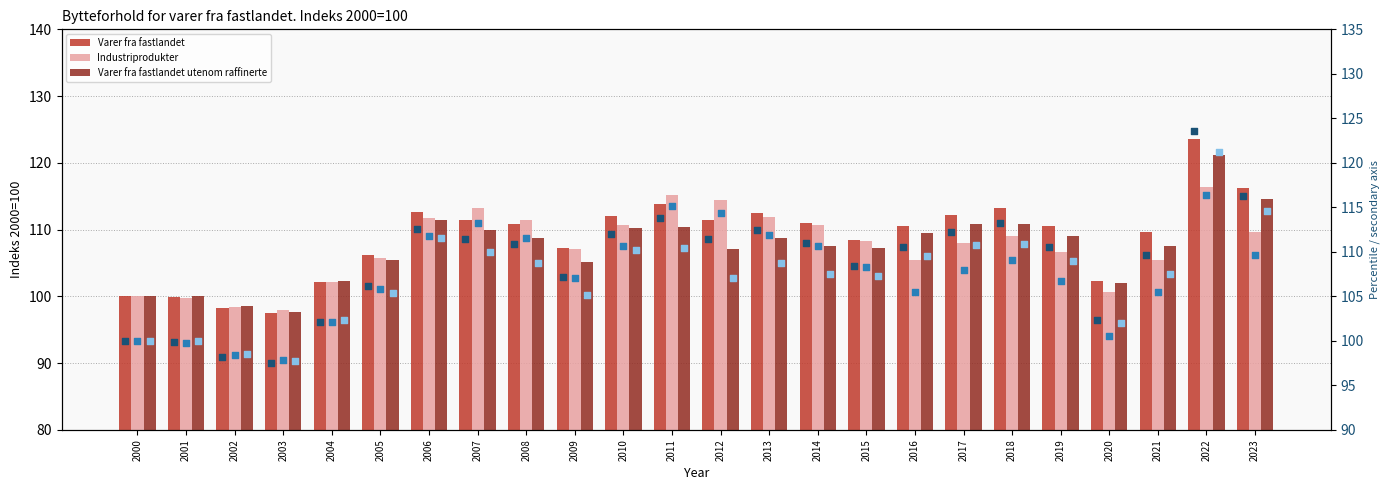

What is the total value across all series at 2021?

645.4